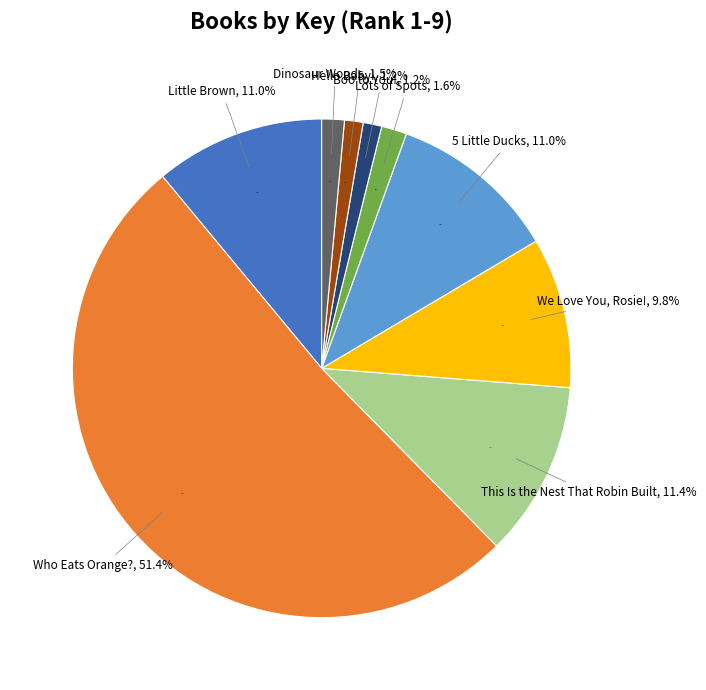

What is the ratio of the value at 5 Little Ducks to the value at Who Eats Orange??

0.2